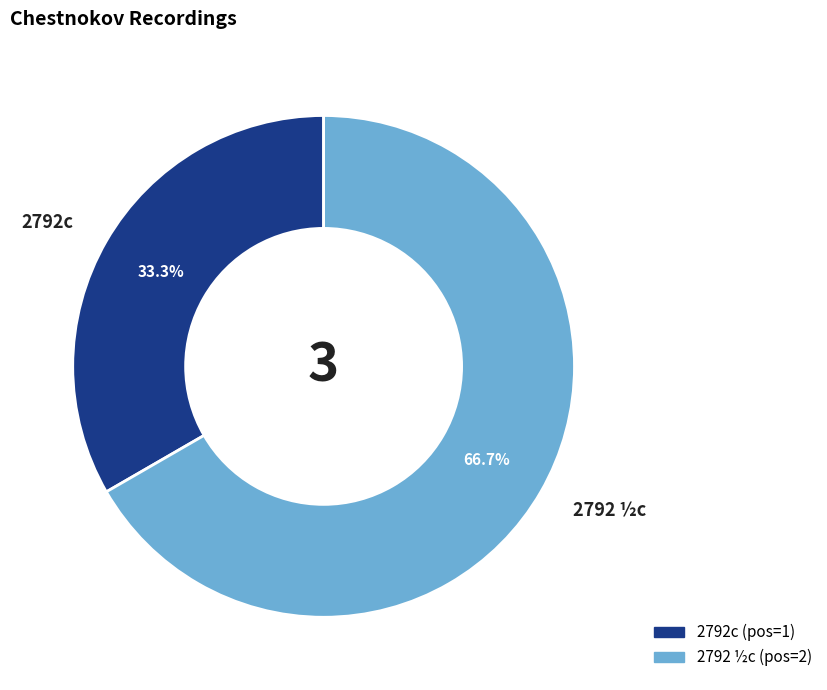

How many slices are in this pie chart?

2